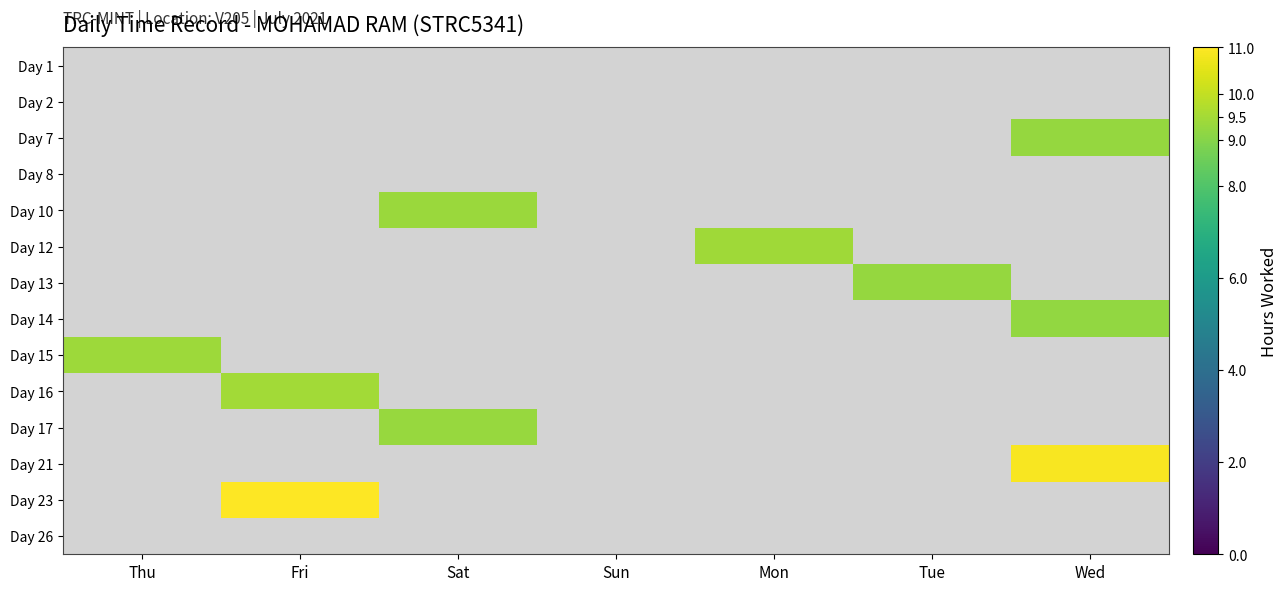

Reading left to right, what are all the values shown in this chart?

Day 1: Thu=0.0	Fri=0.0	Sat=0.0	Sun=0.0	Mon=0.0	Tue=0.0	Wed=0.0
Day 2: Thu=0.0	Fri=0.0	Sat=0.0	Sun=0.0	Mon=0.0	Tue=0.0	Wed=0.0
Day 7: Thu=0.0	Fri=0.0	Sat=0.0	Sun=0.0	Mon=0.0	Tue=0.0	Wed=9.2
Day 8: Thu=0.0	Fri=0.0	Sat=0.0	Sun=0.0	Mon=0.0	Tue=0.0	Wed=0.0
Day 10: Thu=0.0	Fri=0.0	Sat=9.4	Sun=0.0	Mon=0.0	Tue=0.0	Wed=0.0
Day 12: Thu=0.0	Fri=0.0	Sat=0.0	Sun=0.0	Mon=9.4	Tue=0.0	Wed=0.0
Day 13: Thu=0.0	Fri=0.0	Sat=0.0	Sun=0.0	Mon=0.0	Tue=9.2	Wed=0.0
Day 14: Thu=0.0	Fri=0.0	Sat=0.0	Sun=0.0	Mon=0.0	Tue=0.0	Wed=9.2
Day 15: Thu=9.4	Fri=0.0	Sat=0.0	Sun=0.0	Mon=0.0	Tue=0.0	Wed=0.0
Day 16: Thu=0.0	Fri=9.5	Sat=0.0	Sun=0.0	Mon=0.0	Tue=0.0	Wed=0.0
Day 17: Thu=0.0	Fri=0.0	Sat=9.3	Sun=0.0	Mon=0.0	Tue=0.0	Wed=0.0
Day 21: Thu=0.0	Fri=0.0	Sat=0.0	Sun=0.0	Mon=0.0	Tue=0.0	Wed=10.9
Day 23: Thu=0.0	Fri=11.0	Sat=0.0	Sun=0.0	Mon=0.0	Tue=0.0	Wed=0.0
Day 26: Thu=0.0	Fri=0.0	Sat=0.0	Sun=0.0	Mon=0.0	Tue=0.0	Wed=0.0